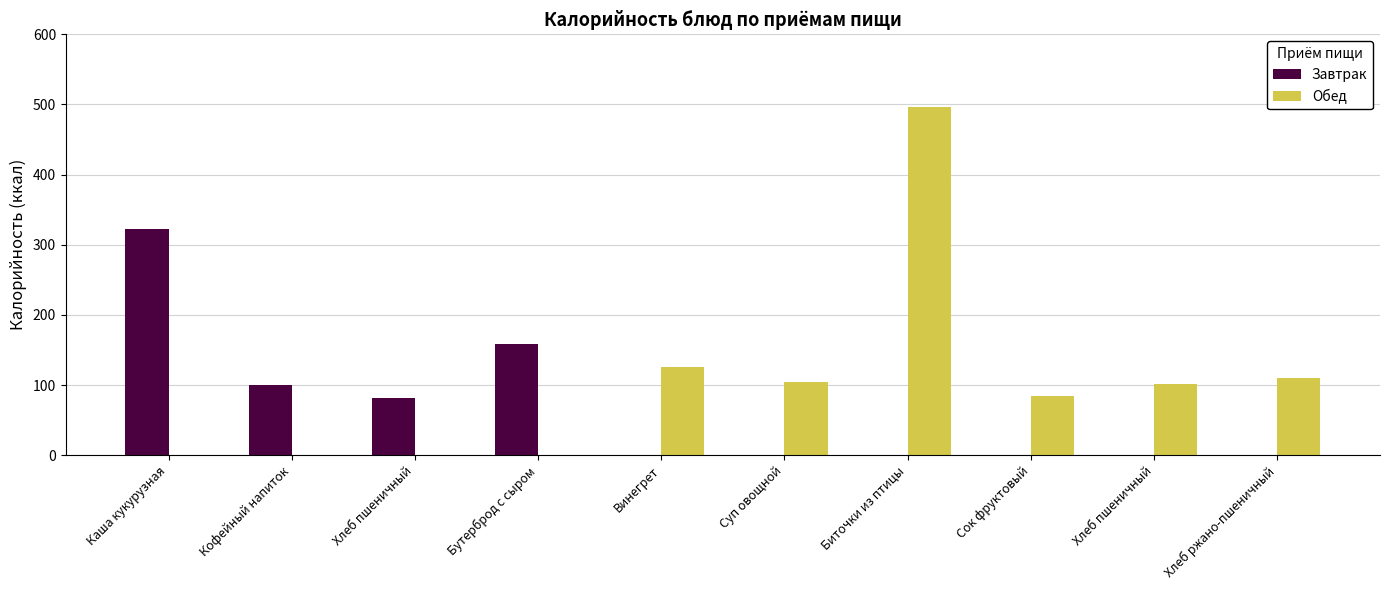

What are all the series names shown in the legend?

Завтрак, Обед